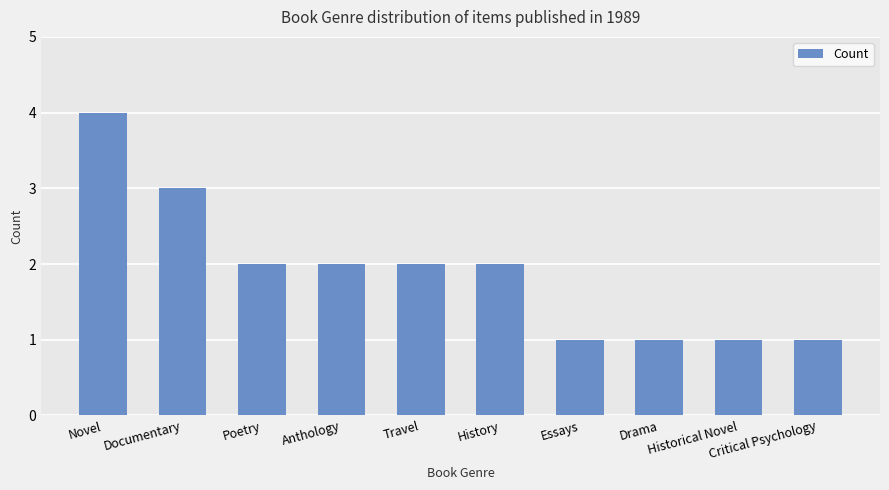

What is the difference between the maximum and second lowest values?

3